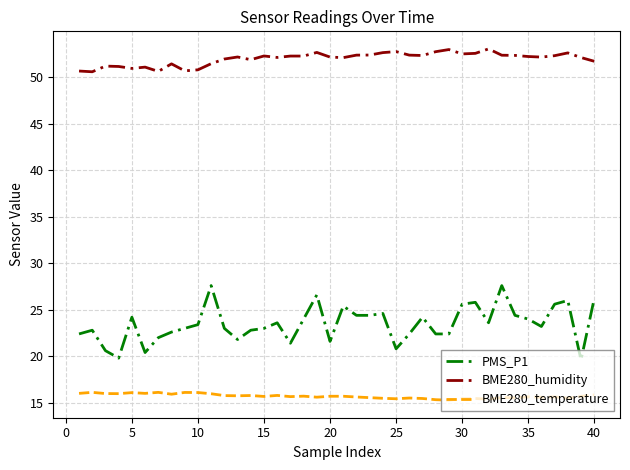

Which series has the largest total across all categories?

BME280_humidity